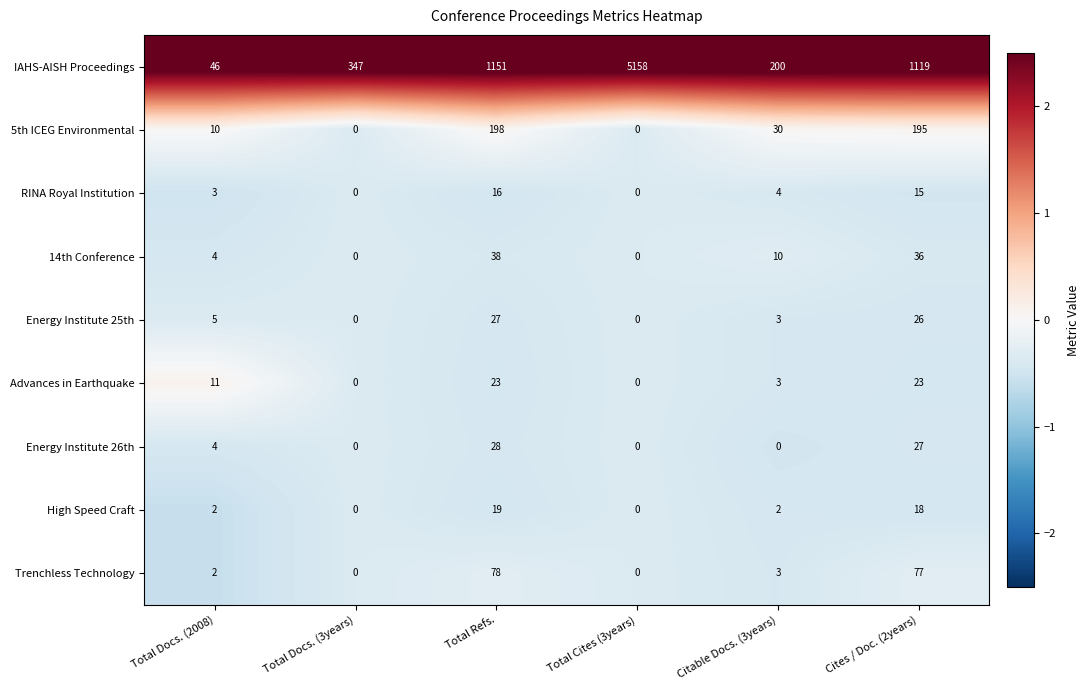

What is the difference between the highest and lowest values at Total Refs.?

1135